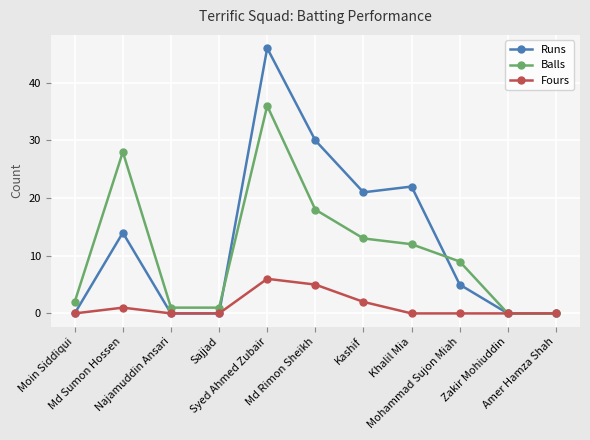

What is the difference between the second highest and second lowest values in the Balls series?

28